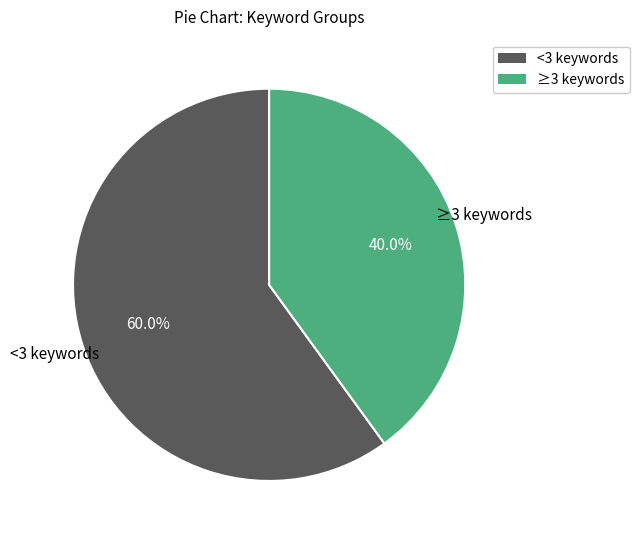

Does any single category account for the majority?

Yes